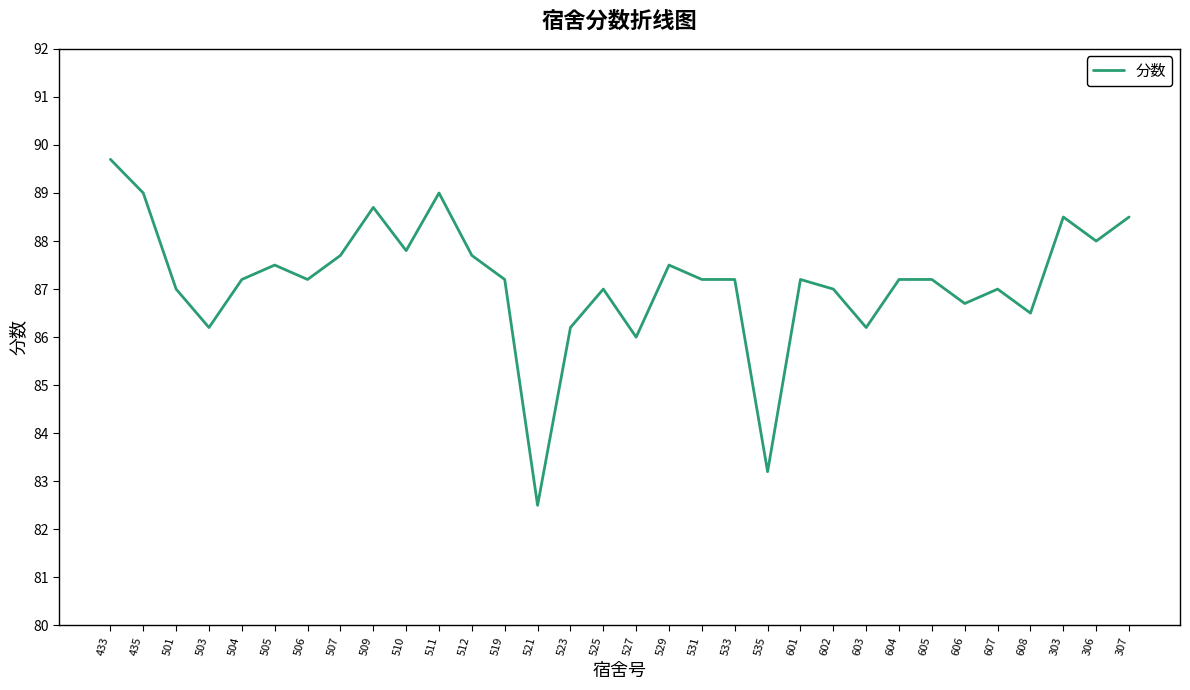

What is the average value?

87.1